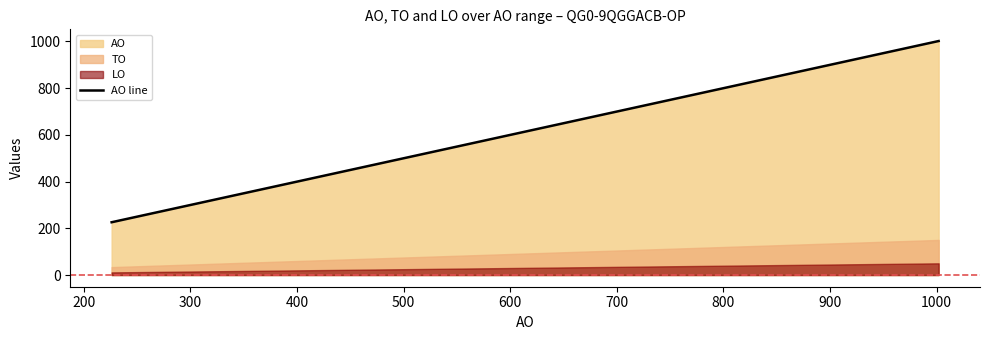

What is the value of the 5th point from the left?

727